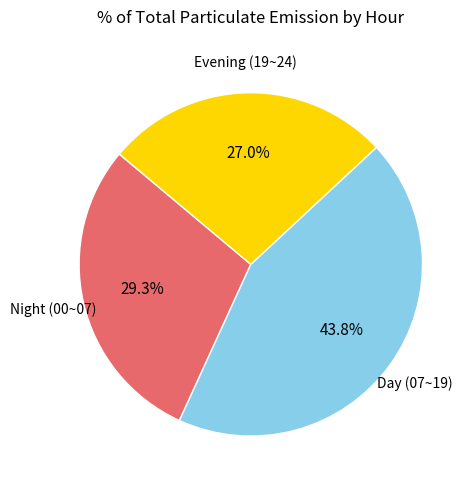

To the nearest percent, what is the difference between the largest and smallest slice percentages?

17%